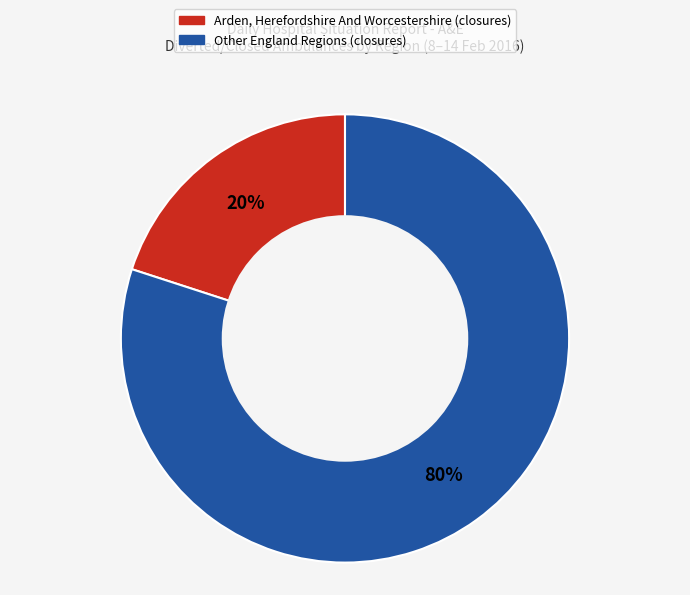

Is there a majority slice in this chart?

Yes